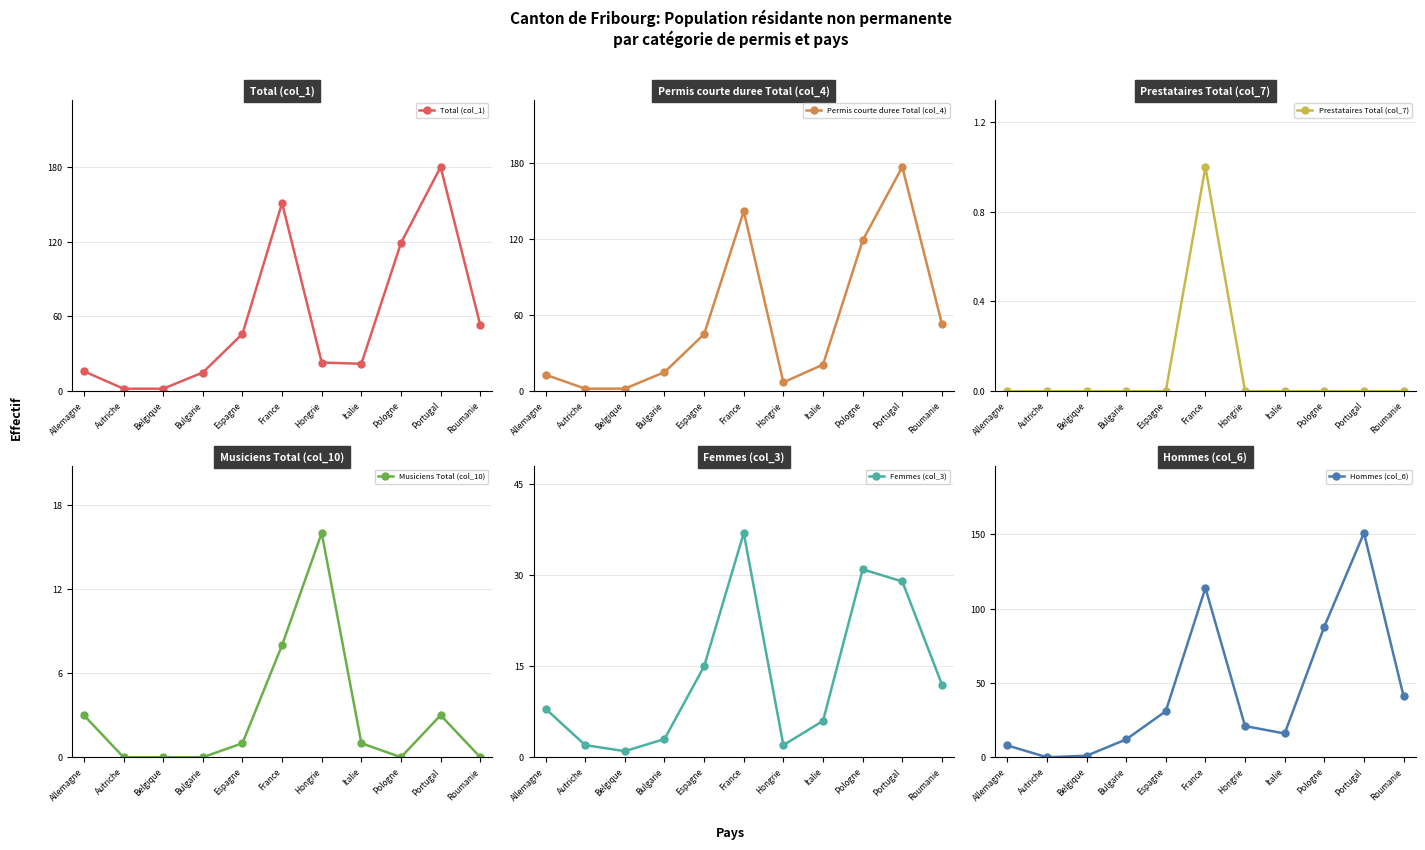

True or false: Prestataires Total (col_7) has more than 0 points higher than both neighbors.

True